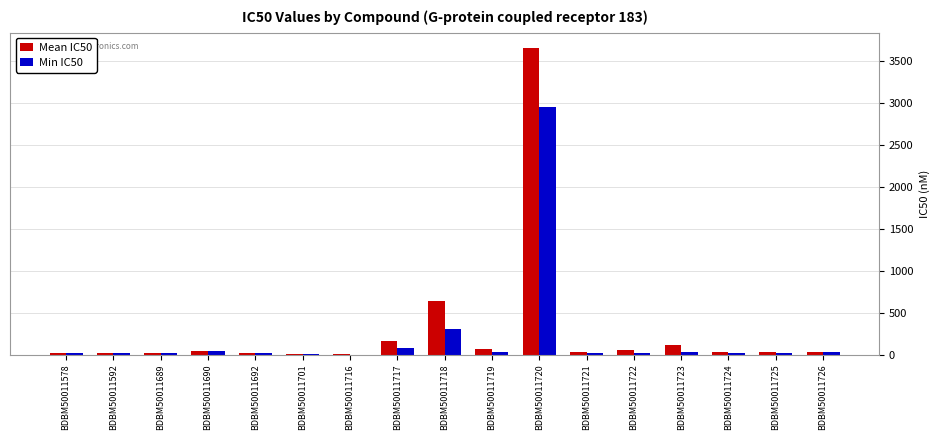

Count the number of data series in this chart.

2